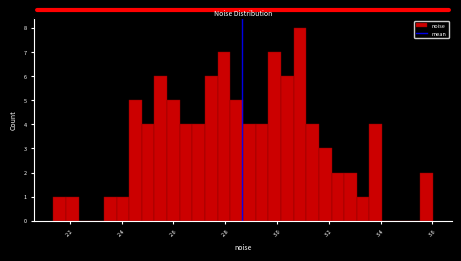

Around what value on the x-axis is the tallest bar? Give the approximate position of its centre, as read against the axis.

3.08